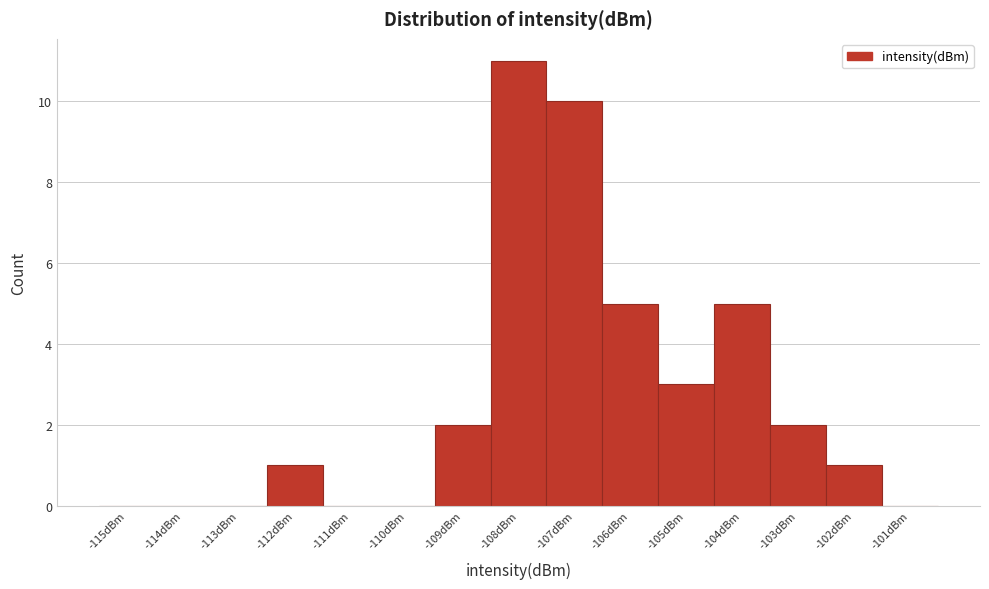

Reading left to right, what are all the values shown in this chart?

-115dBm=0	-114dBm=0	-113dBm=0	-112dBm=1	-111dBm=0	-110dBm=0	-109dBm=2	-108dBm=11	-107dBm=10	-106dBm=5	-105dBm=3	-104dBm=5	-103dBm=2	-102dBm=1	-101dBm=0